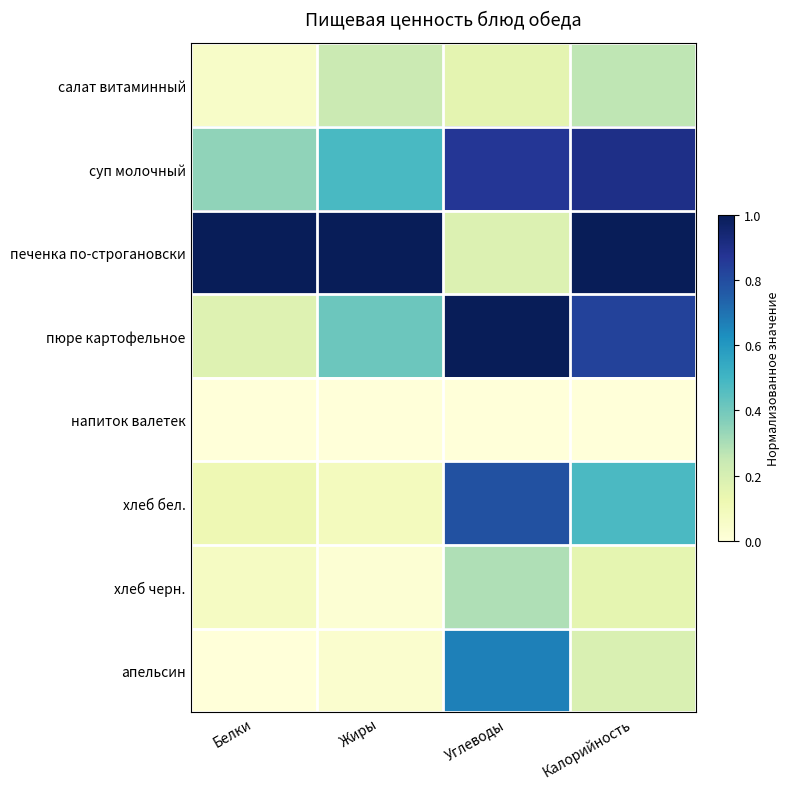

Reading right to left, transcribe all the data shown in this chart.

салат витаминный: Калорийность=0.3	Углеводы=0.2	Жиры=0.2	Белки=0.1
суп молочный: Калорийность=0.9	Углеводы=0.9	Жиры=0.5	Белки=0.3
печенка по-строгановски: Калорийность=1.0	Углеводы=0.2	Жиры=1.0	Белки=1.0
пюре картофельное: Калорийность=0.8	Углеводы=1.0	Жиры=0.4	Белки=0.2
напиток валетек: Калорийность=0.0	Углеводы=0.0	Жиры=0.0	Белки=0.0
хлеб бел.: Калорийность=0.5	Углеводы=0.8	Жиры=0.1	Белки=0.1
хлеб черн.: Калорийность=0.1	Углеводы=0.3	Жиры=0.0	Белки=0.1
апельсин: Калорийность=0.2	Углеводы=0.7	Жиры=0.0	Белки=0.0